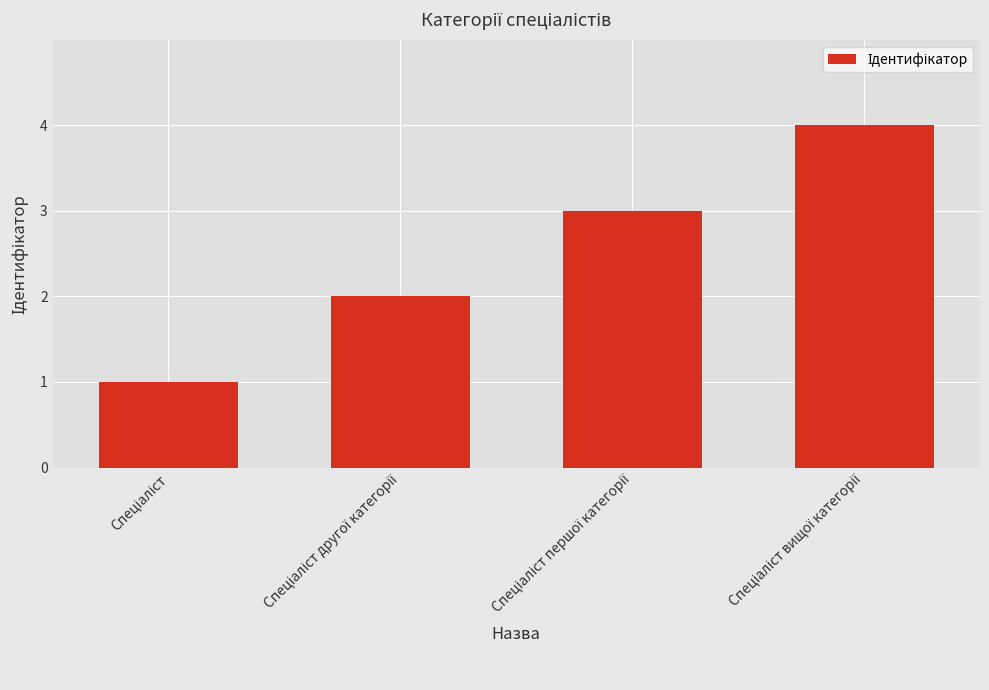

What is the sum of all values?

10